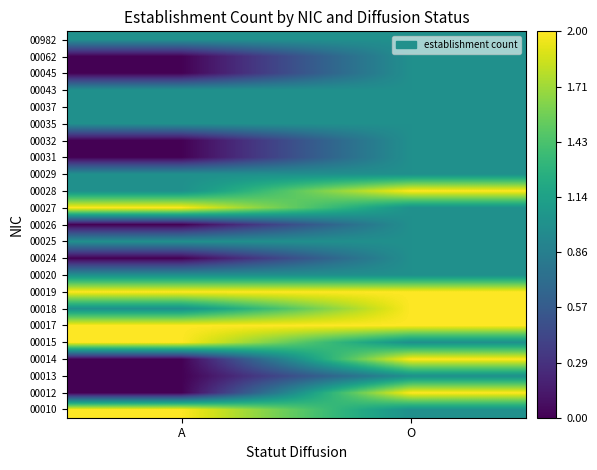

Which category has the lowest value across all series?

A